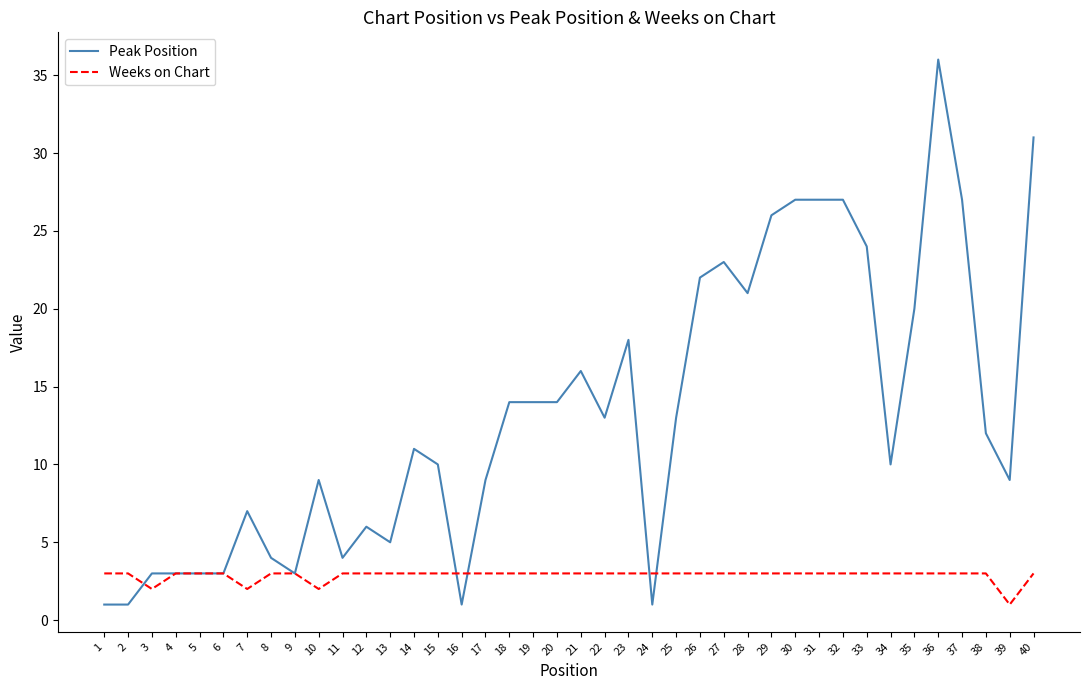

Rank the series by their average value, from lowest to highest.

Weeks on Chart, Peak Position